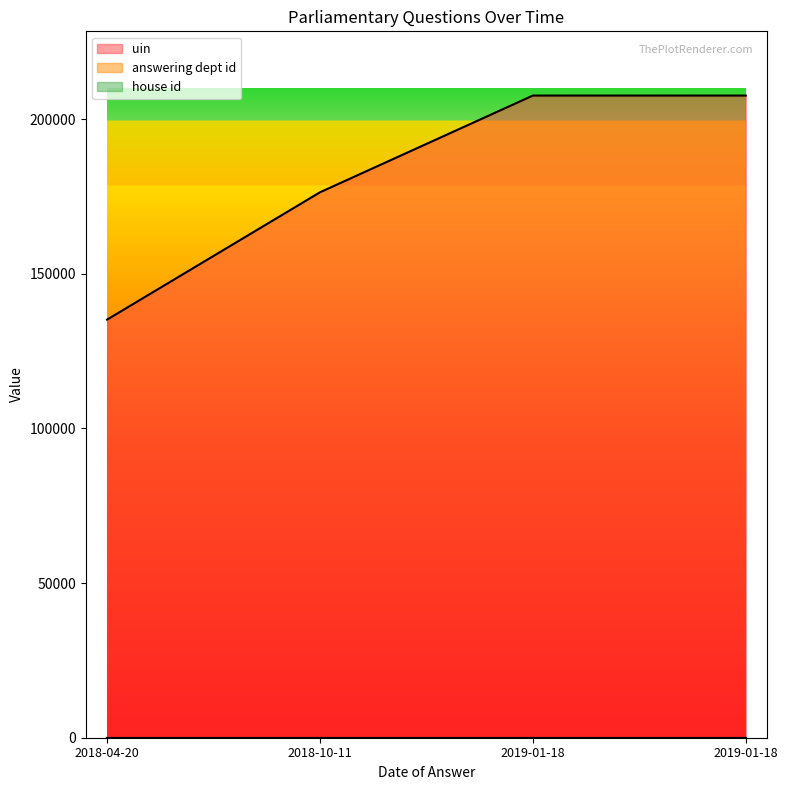

Which series has the widest spread of values?

uin